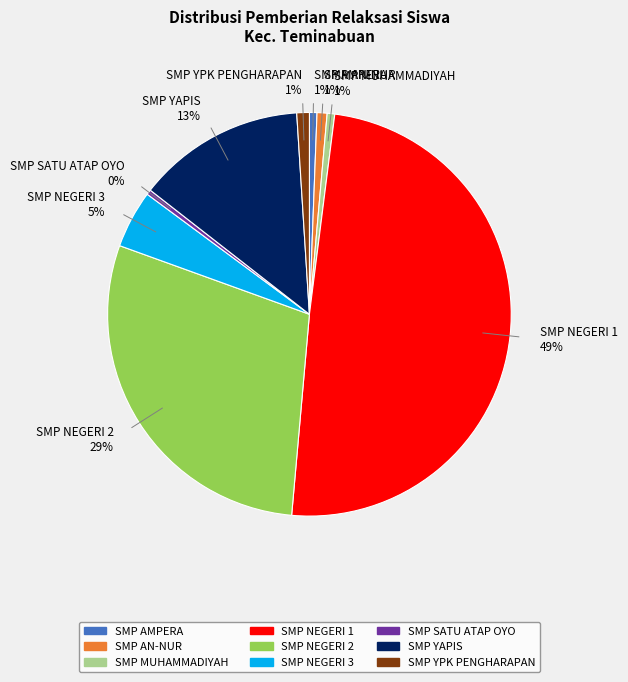

Which category has the biggest portion of the pie?

SMP NEGERI 1 49%